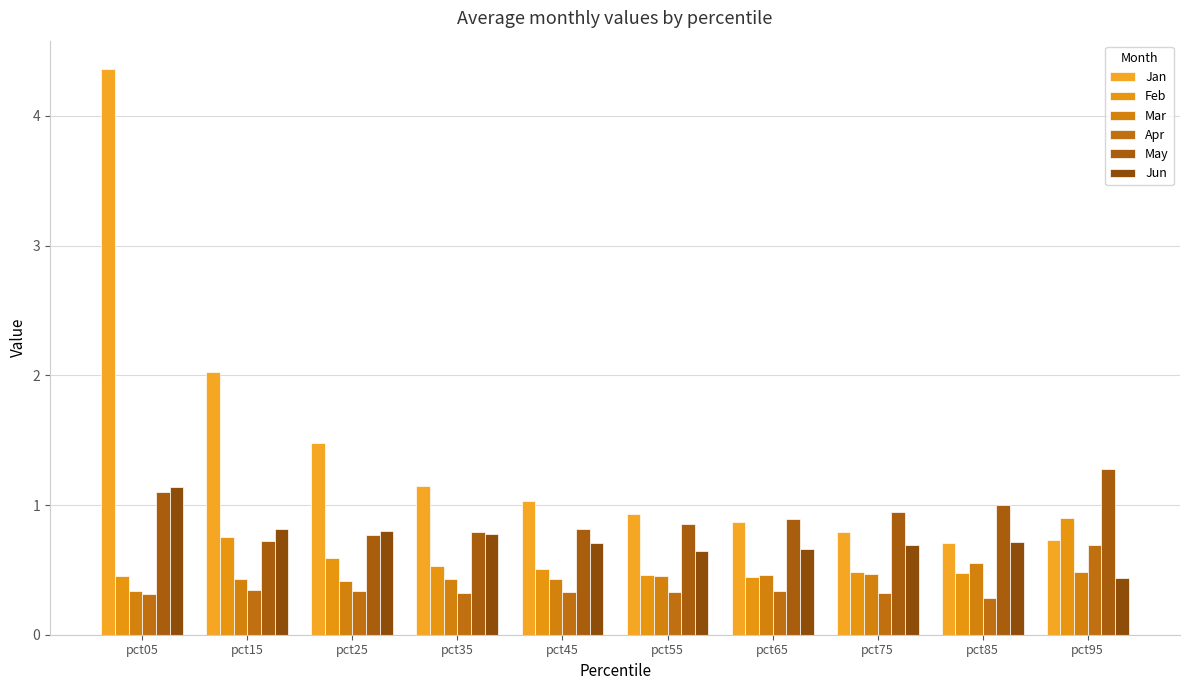

What is the sum of the Jan values at pct65 and pct45?

1.9